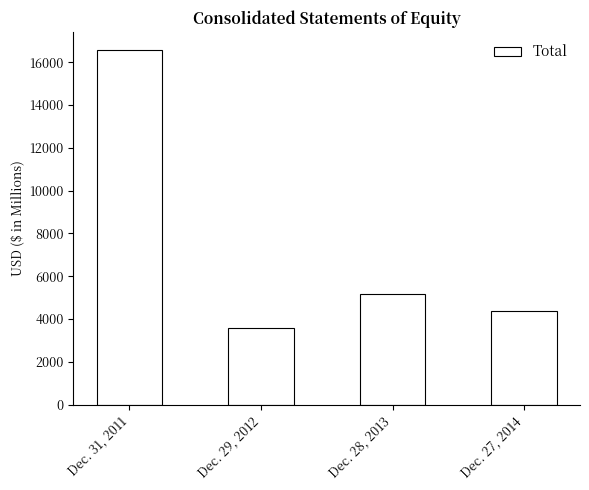

Between Dec. 31, 2011 and Dec. 29, 2012, which is larger?

Dec. 31, 2011